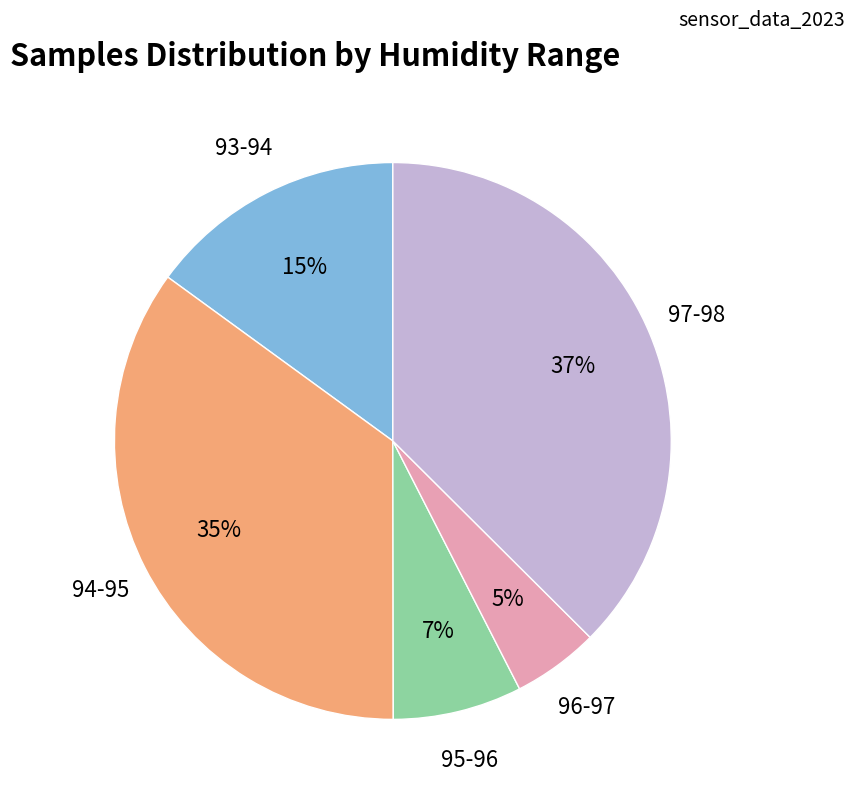

Which category has the biggest portion of the pie?

97-98